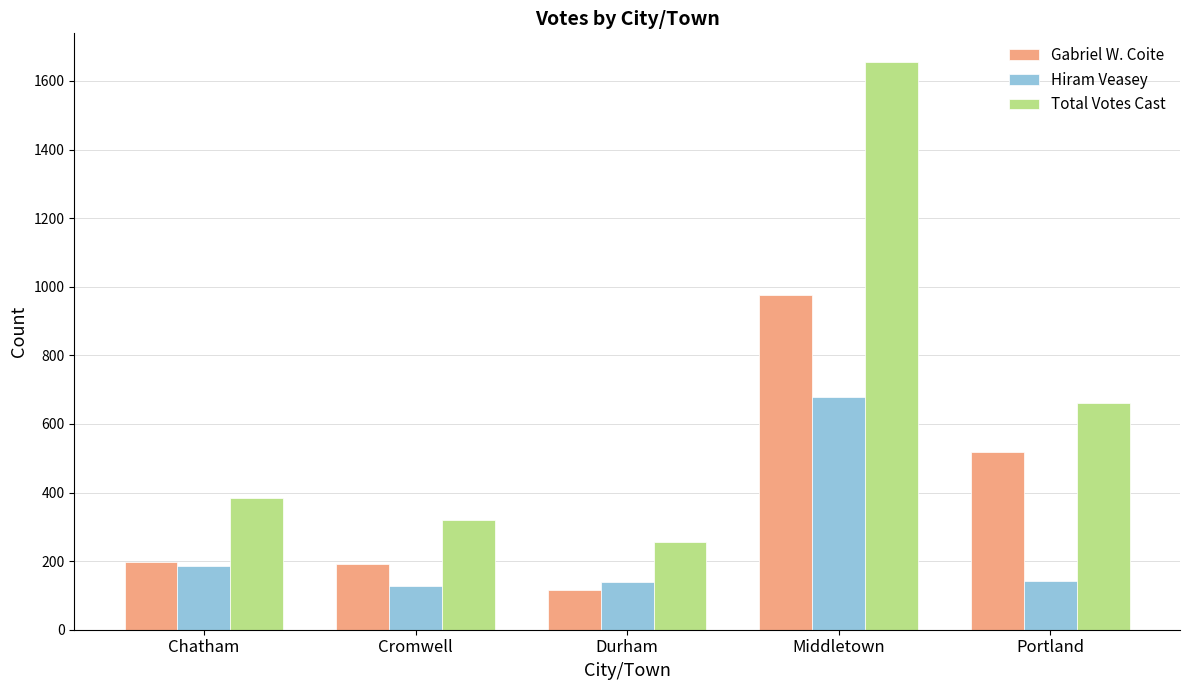

What is the maximum value for Gabriel W. Coite?

976